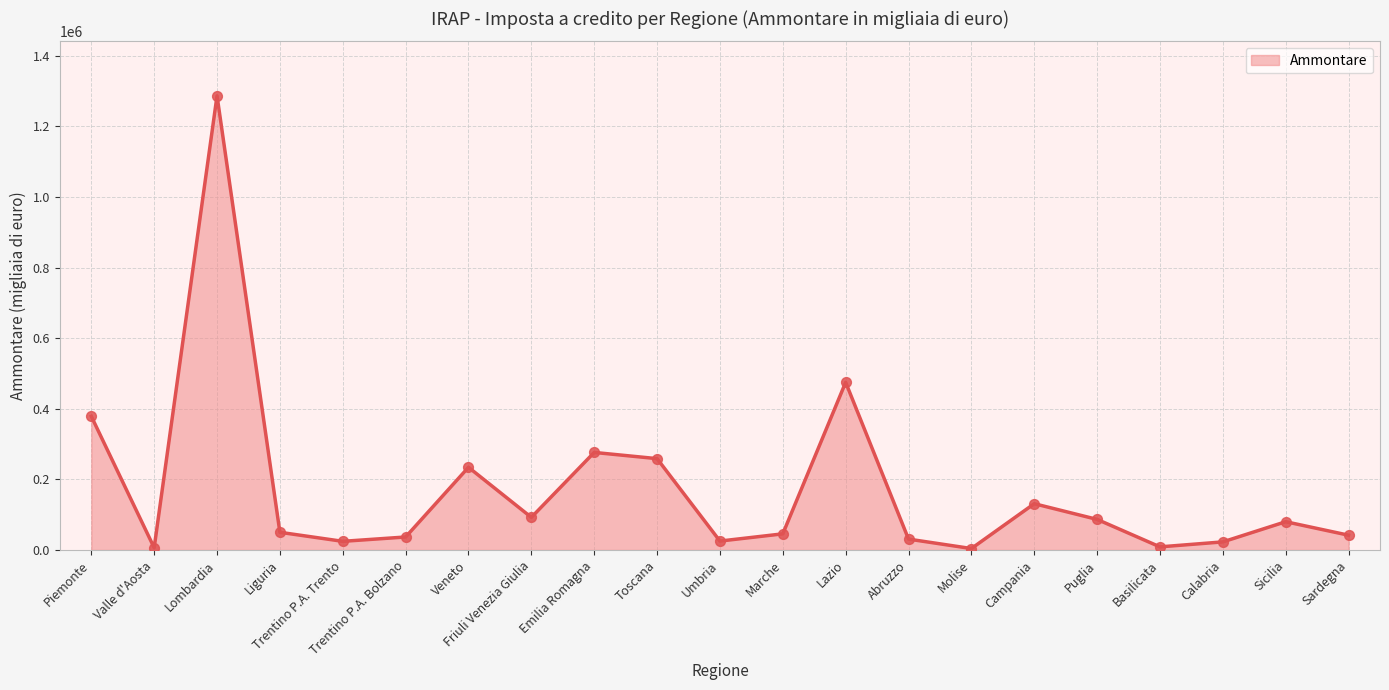

Which has a higher value, Lazio or Piemonte?

Lazio